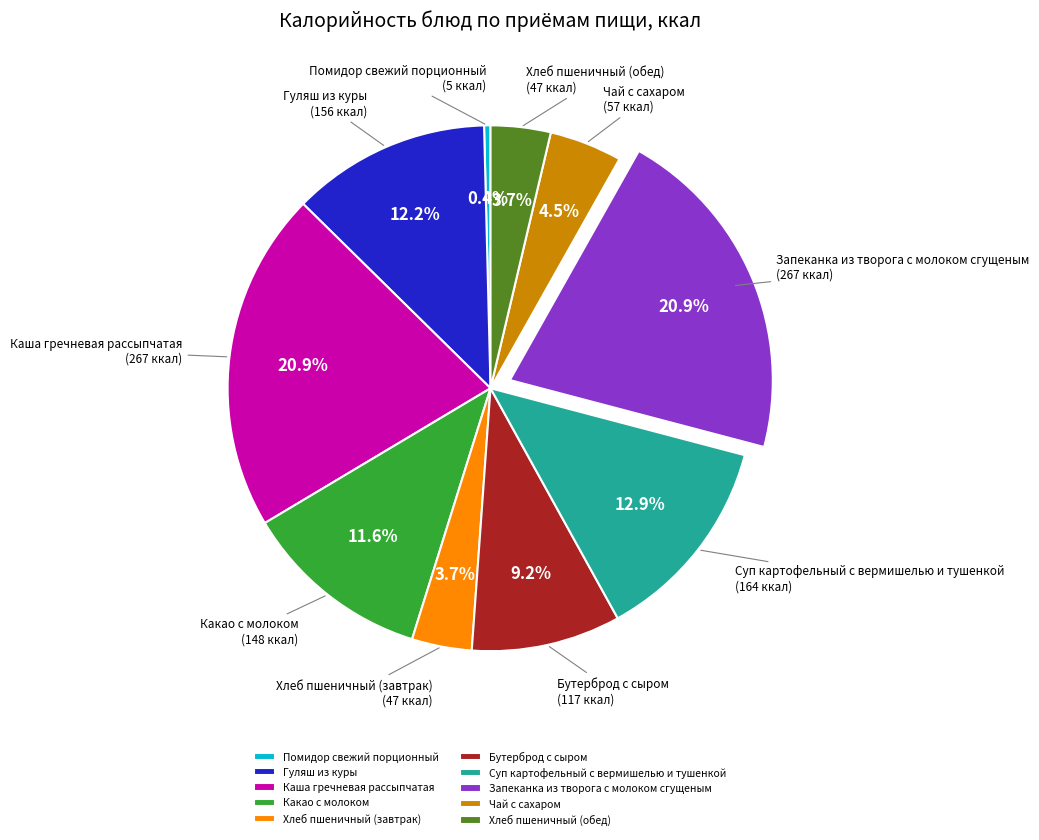

Is Какао с молоком the majority of the pie?

No